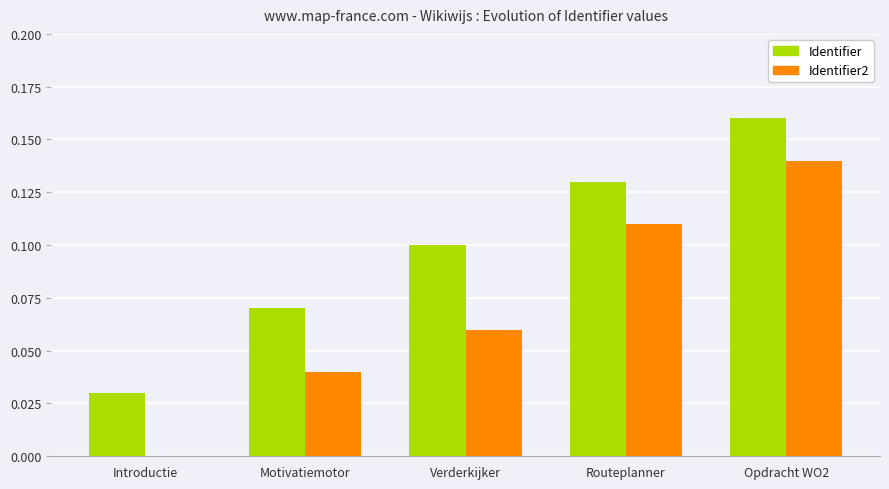

Is the value of Identifier at Routeplanner greater than the value of Identifier2 at Motivatiemotor?

Yes